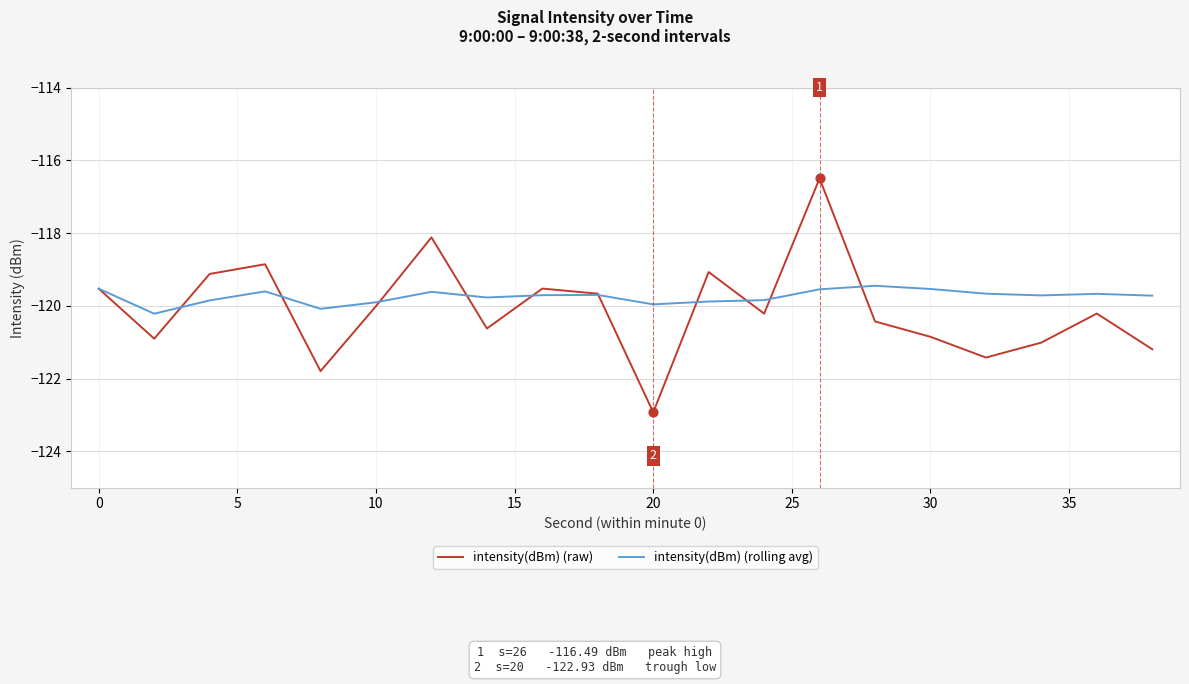

What are all the series names shown in the legend?

intensity(dBm) (raw), intensity(dBm) (rolling avg)